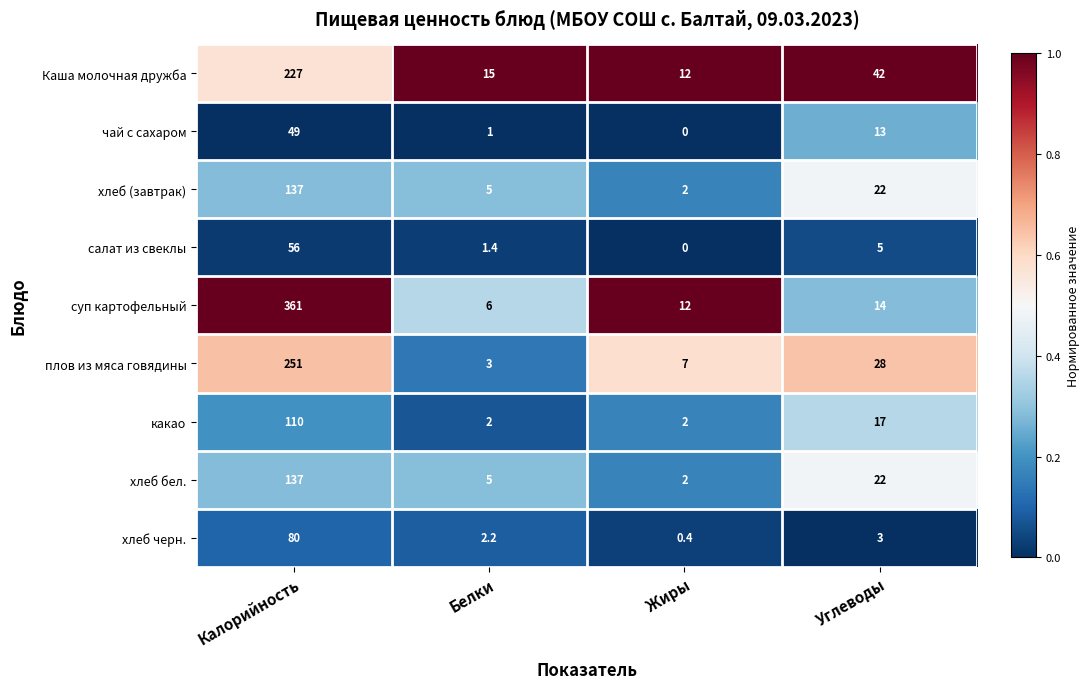

The хлеб бел. series shows 137.0 at Калорийность. True or false?

True